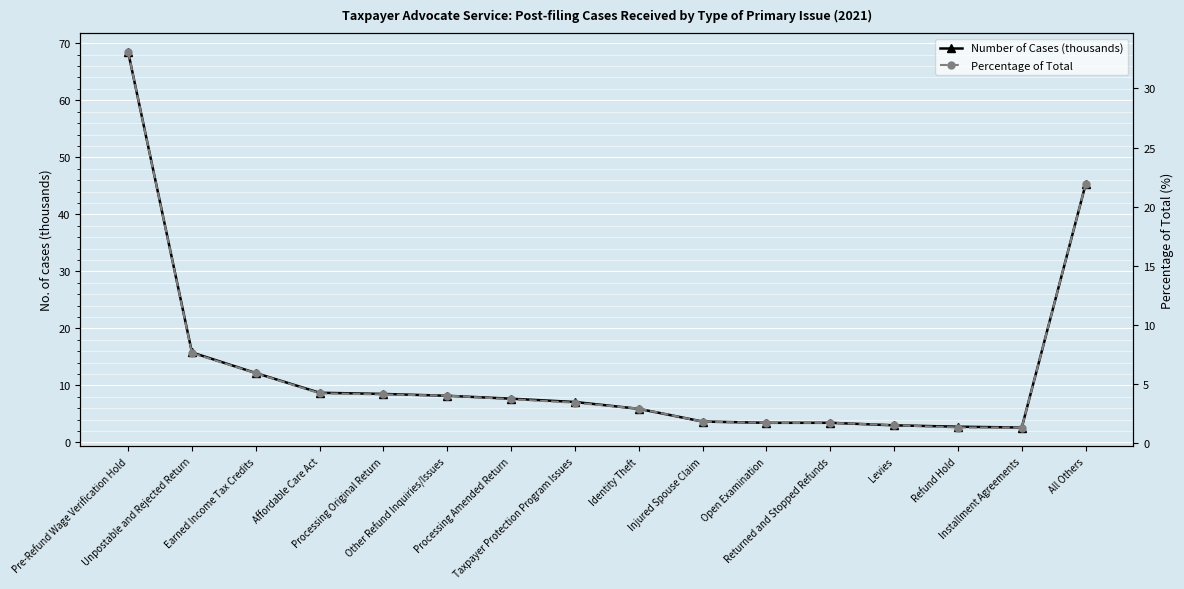

True or false: Number of Cases (thousands) has a value of 45.3 at All Others.

True